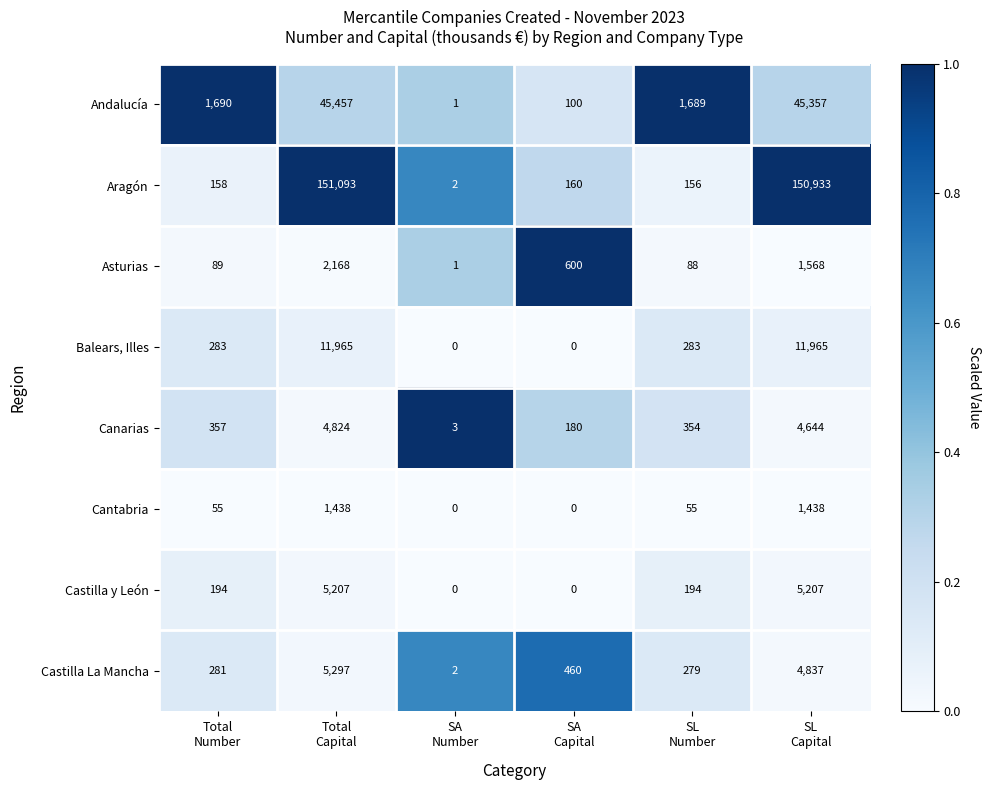

List the series in order of their peak value, highest first.

Aragón, Andalucía, Balears, Illes, Castilla La Mancha, Castilla y León, Canarias, Asturias, Cantabria